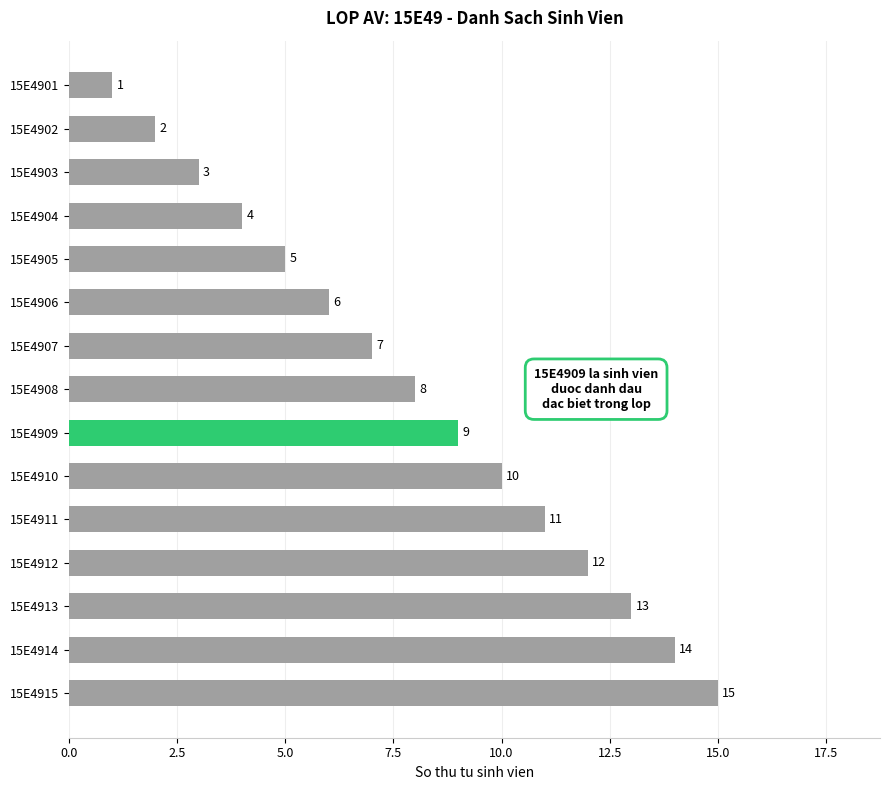

Are the bars grouped side by side (vs. stacked)?

No